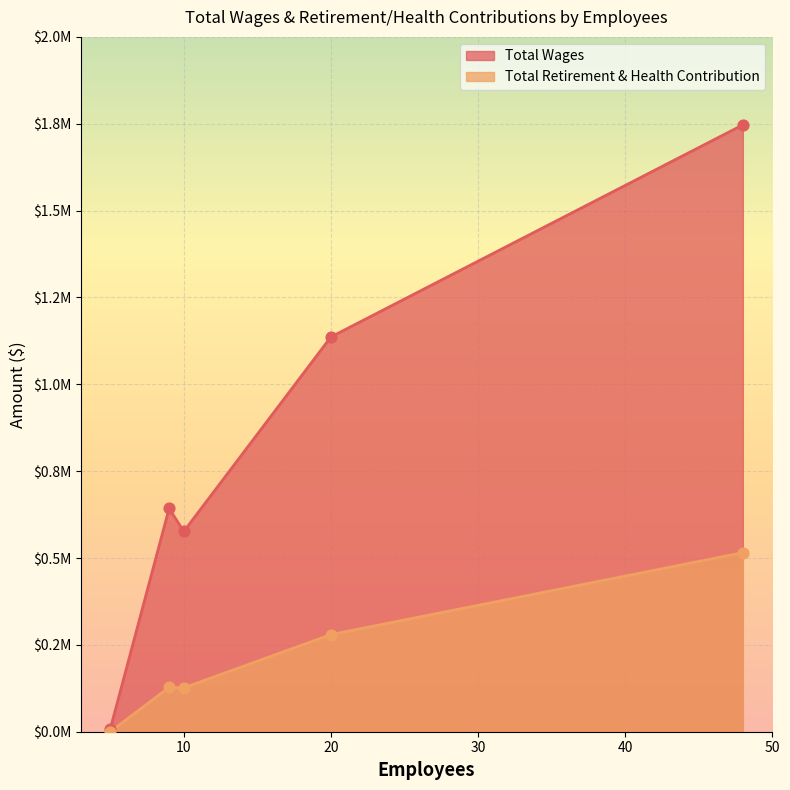

At which category is the sum across all series the highest?

48